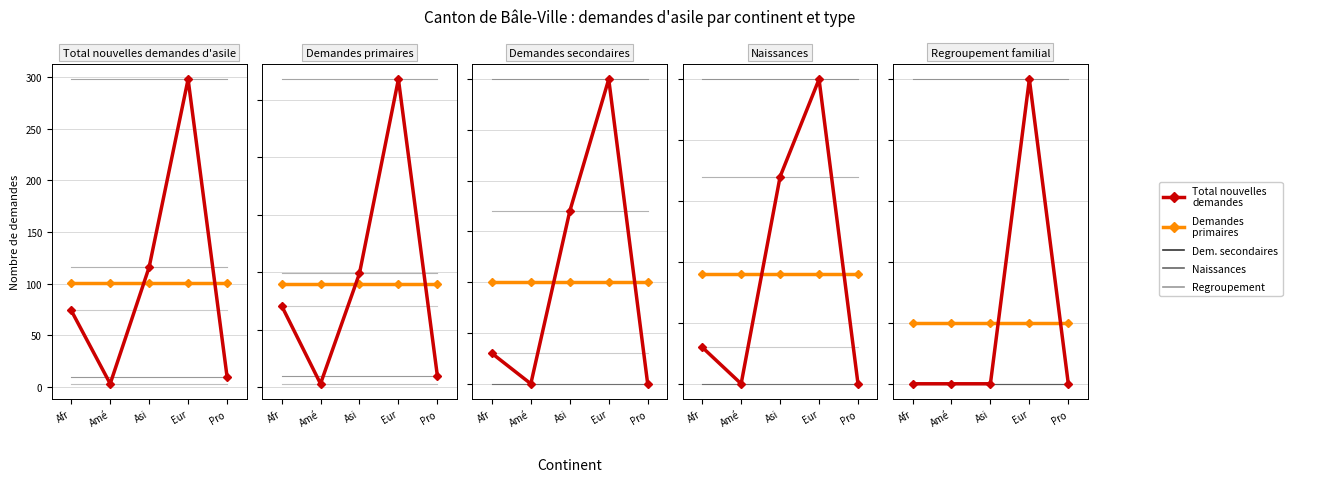

What is the difference between the maximum and minimum values in the Total nouvelles demandes d'asile series?

295.0